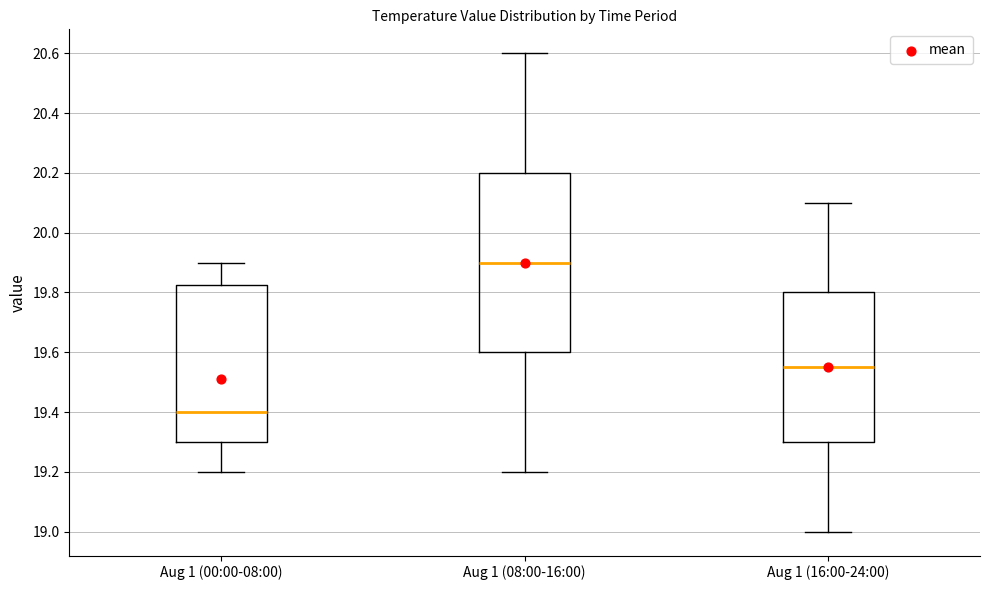

Which box is the tallest, from its lower edge to its upper edge?

Aug 1 (08:00-16:00)